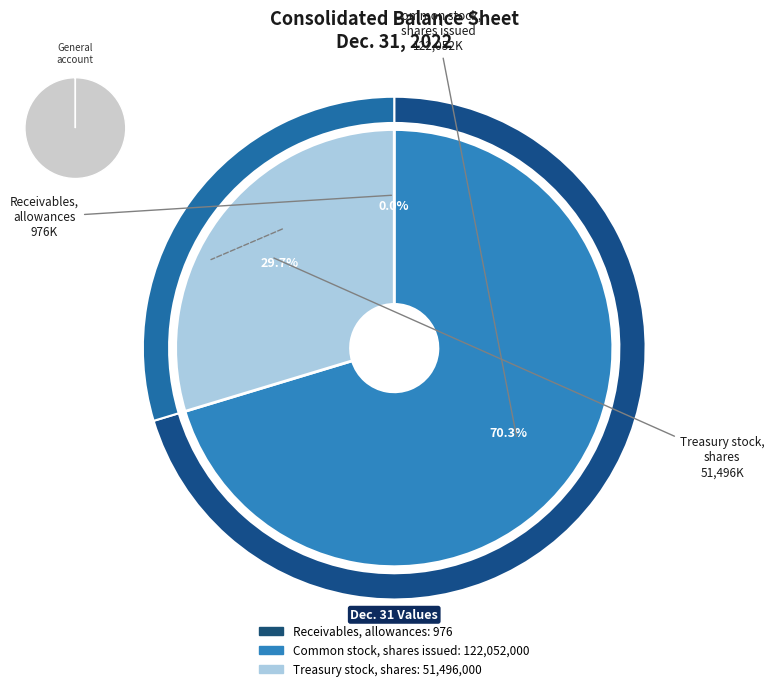

Which category has the biggest portion of the pie?

Common stock, shares issued